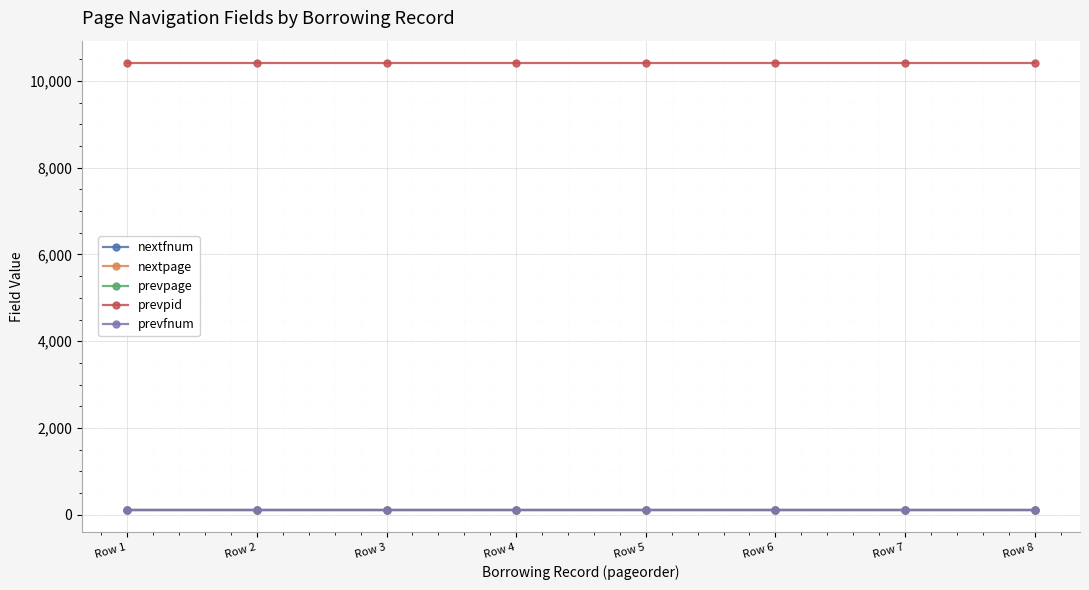

What is the value of the nextpage point at the 4th from the left?

119